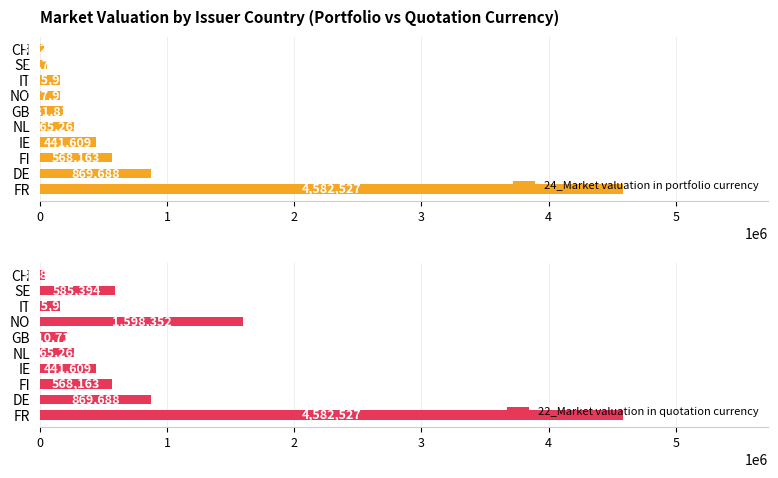

What is the average value of the 24_Market valuation in portfolio currency series?

731296.5